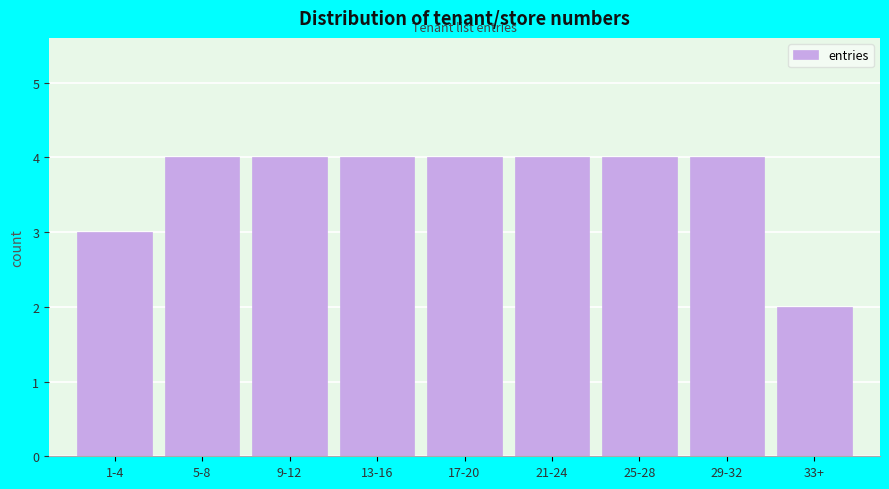

Reading left to right, extract all data points from this chart.

3	4	4	4	4	4	4	4	2